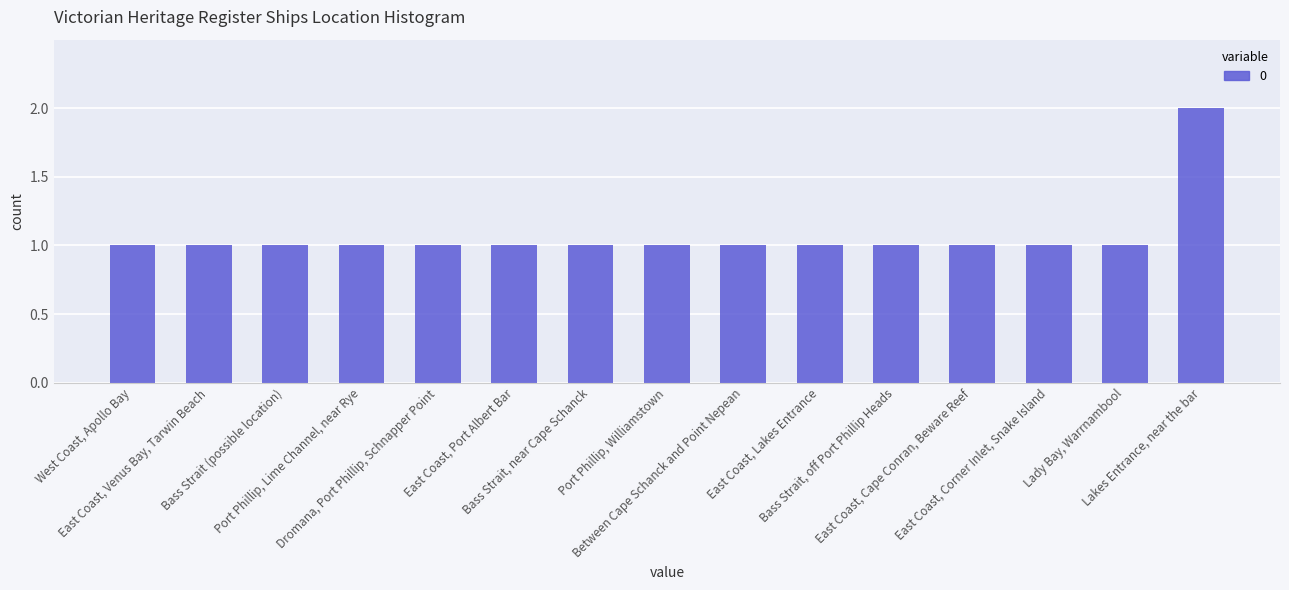

What is the sum of all values?

16